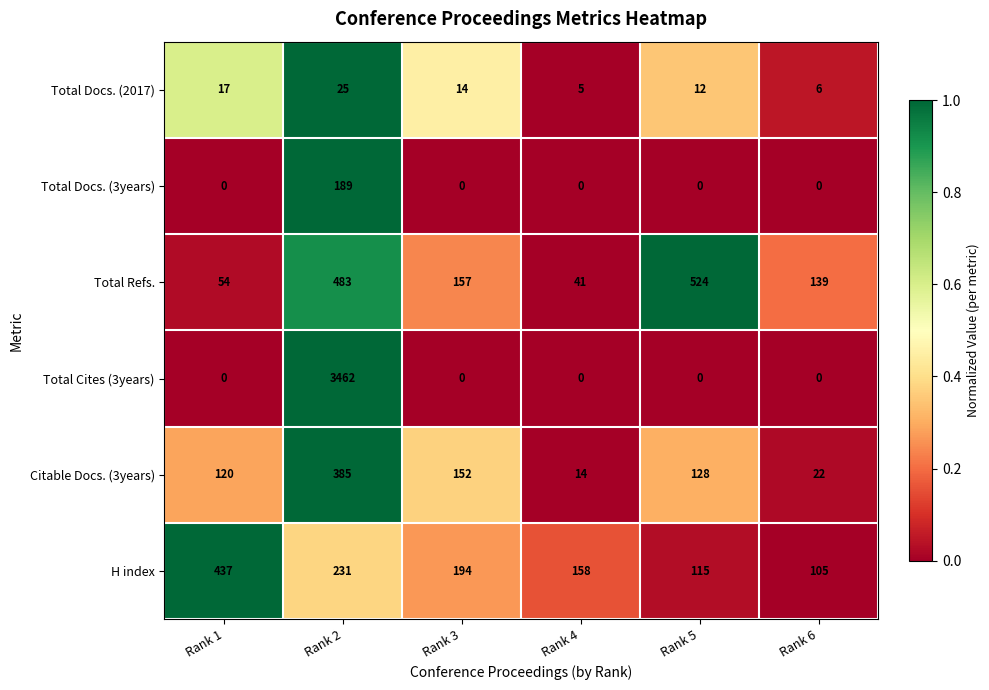

Is it true that Total Docs. (2017) equals 14 at Rank 3?

True